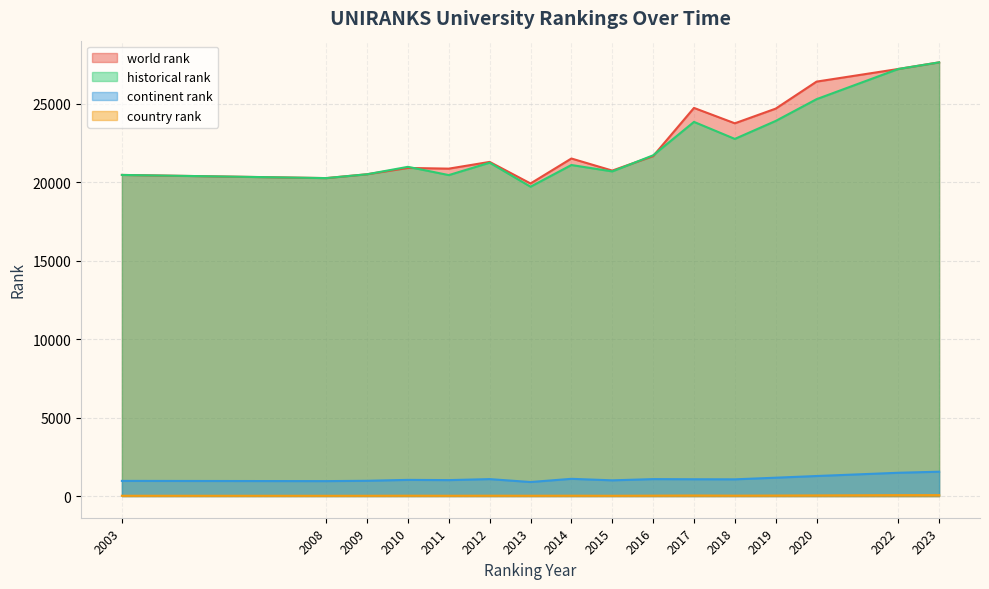

What is the minimum value for country rank?

16.0